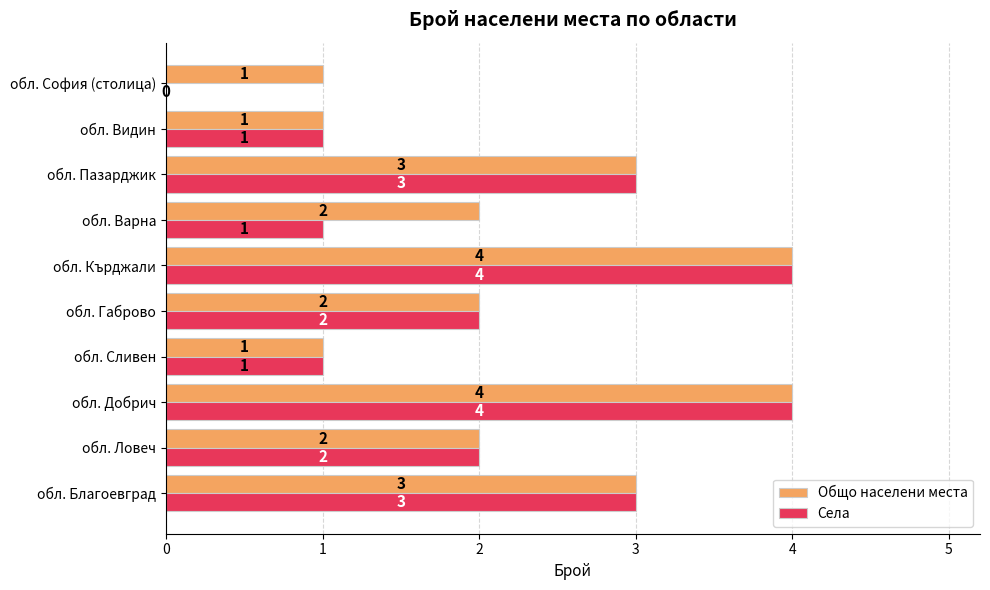

What is the sum of all Общо населени места values?

23